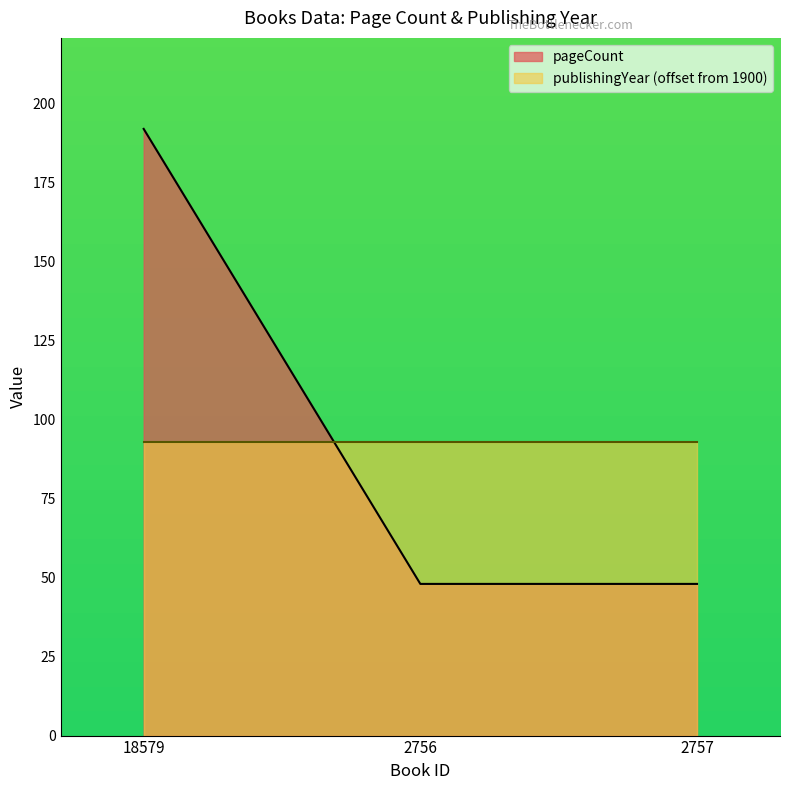

Does the chart have visible grid lines?

No